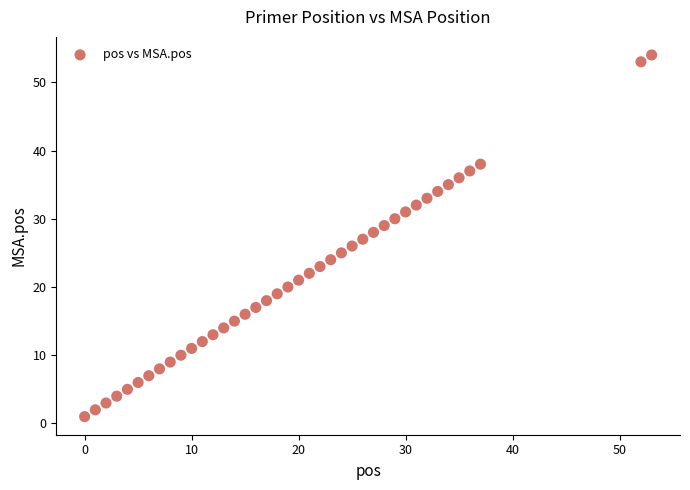

What is the range of X values (max minus min)?

53